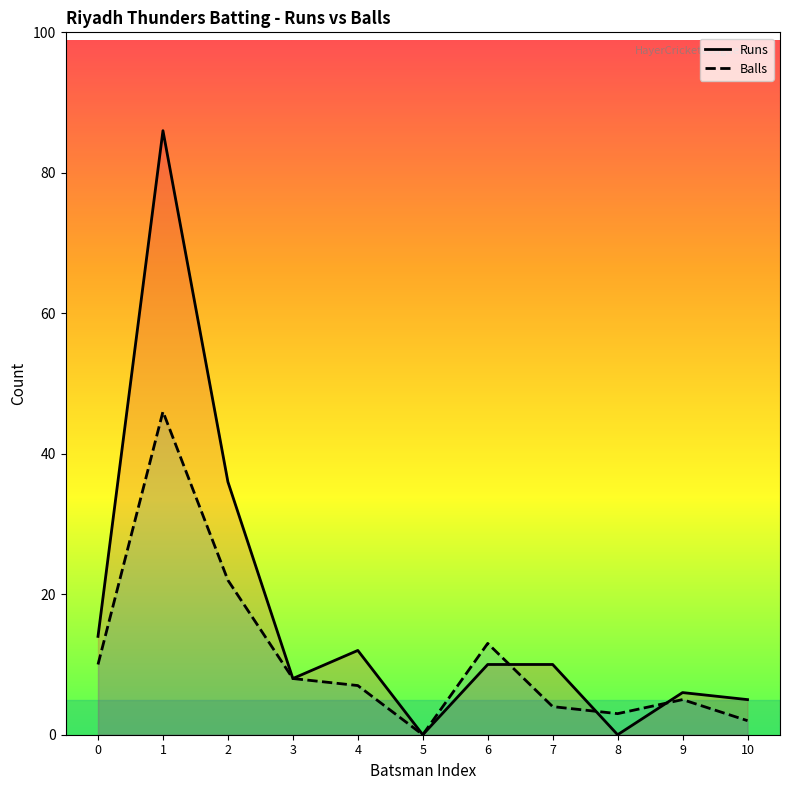

Which category has the lowest value across all series?

5